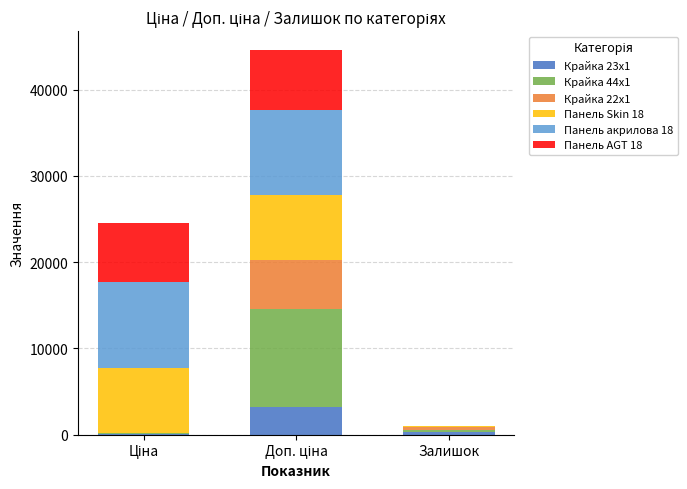

How many data points does each series have?

3